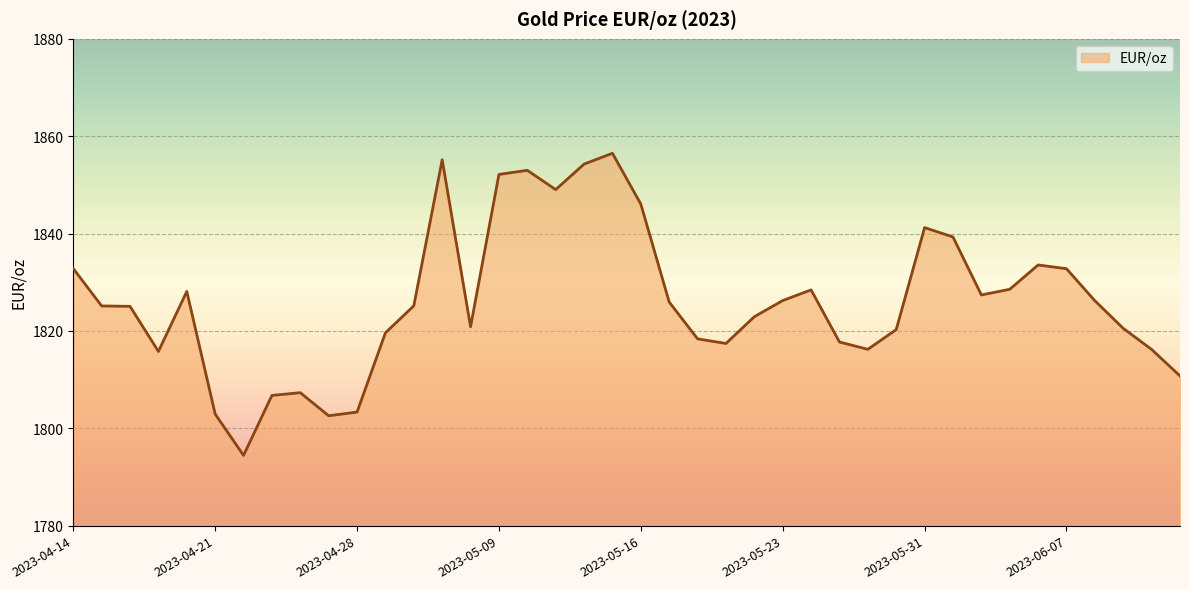

What is the maximum value shown in the chart?

1856.5